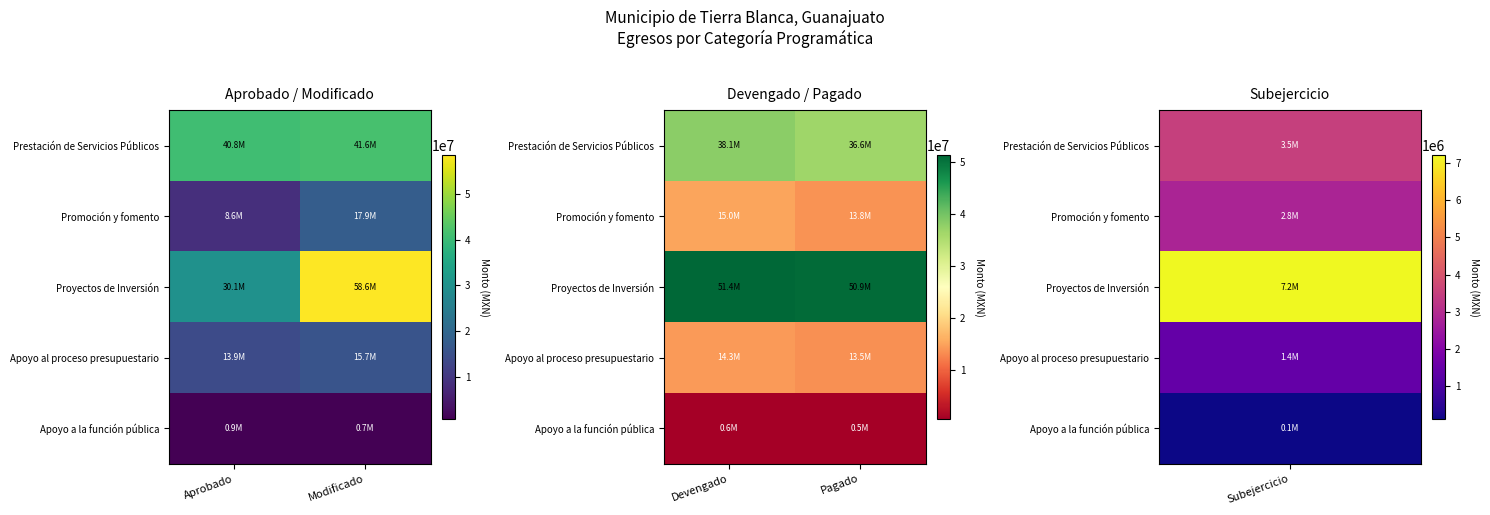

Is the value of Promoción y fomento at Devengado greater than the value of Apoyo al proceso presupuestario at Devengado?

Yes